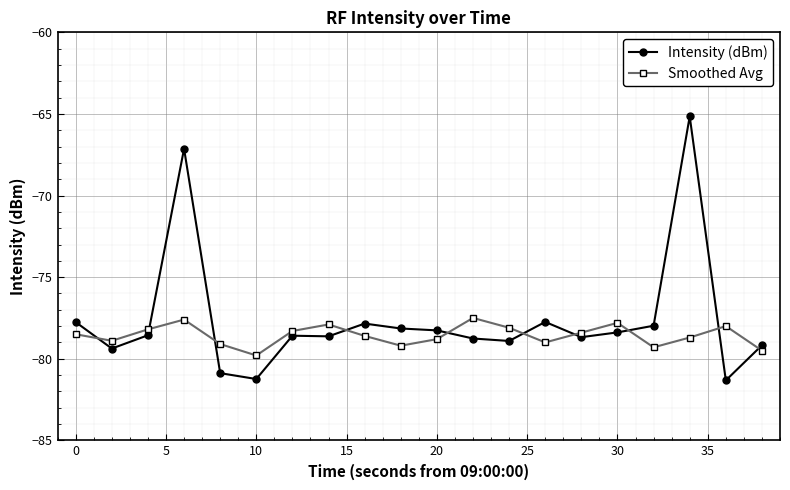

How many distinct data groups are displayed?

2